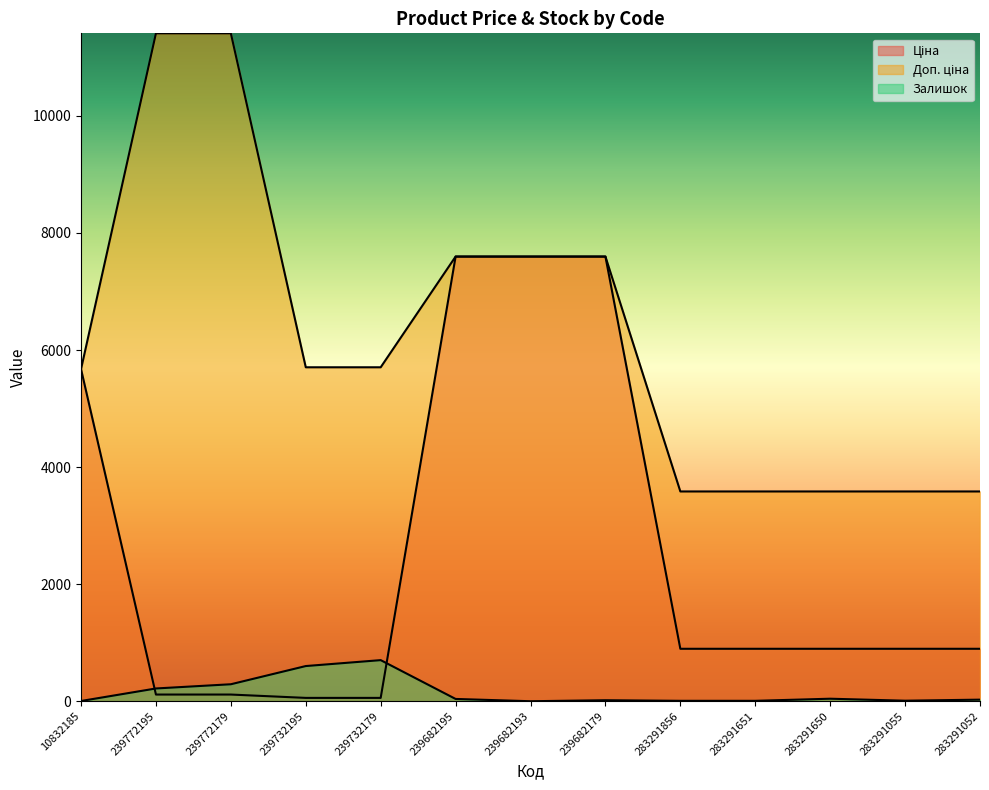

List the series in order of their peak value, highest first.

Доп. ціна, Ціна, Залишок